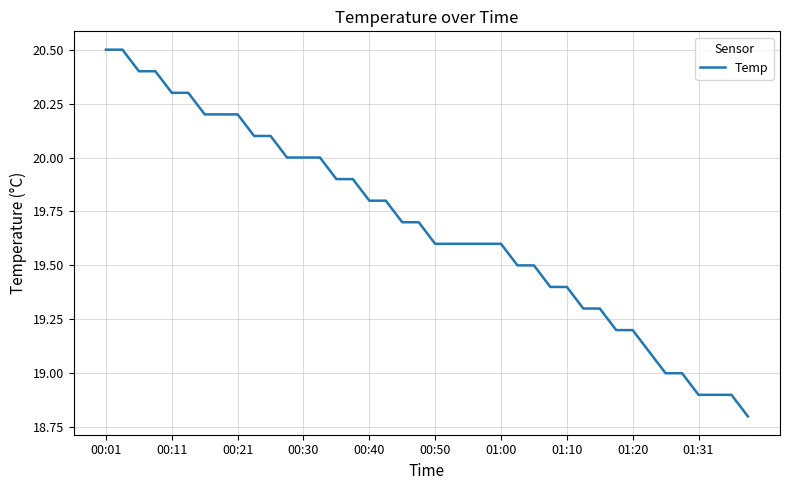

What is the maximum value shown in the chart?

20.5